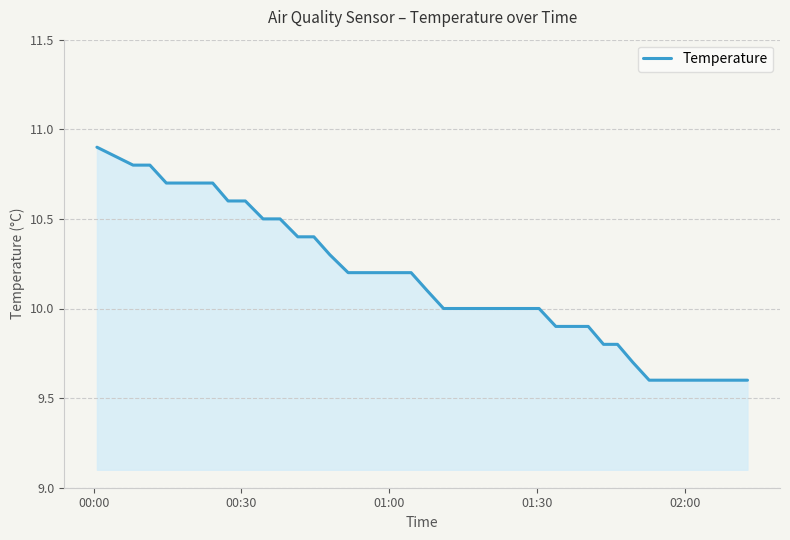

What is the difference between the maximum and minimum values?

1.3